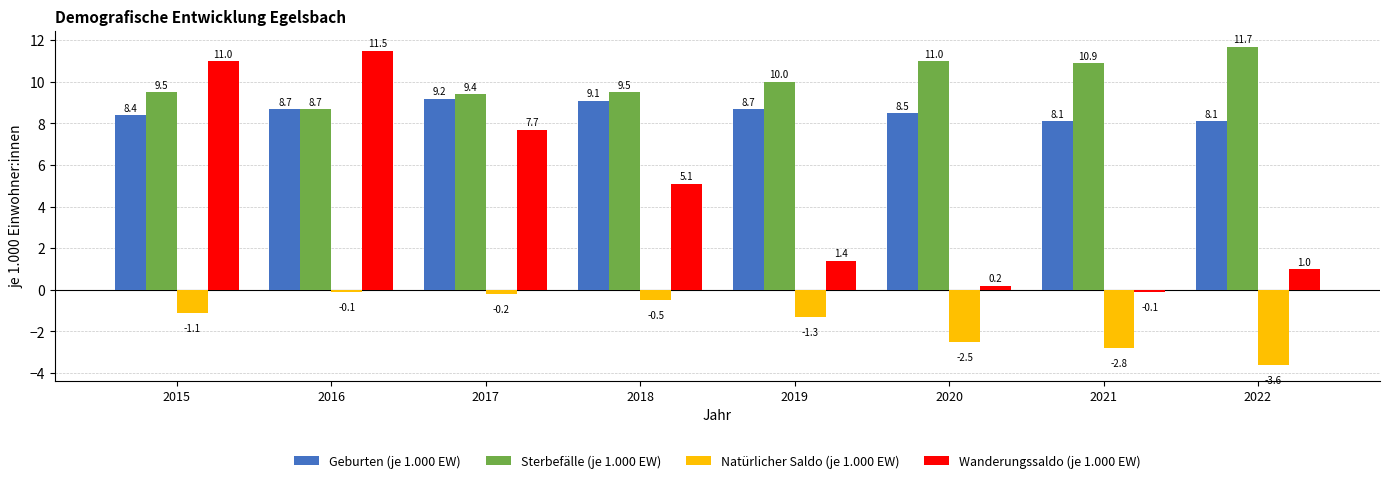

What is the difference between the second highest and minimum values in the Geburten (je 1.000 EW) series?

1.0